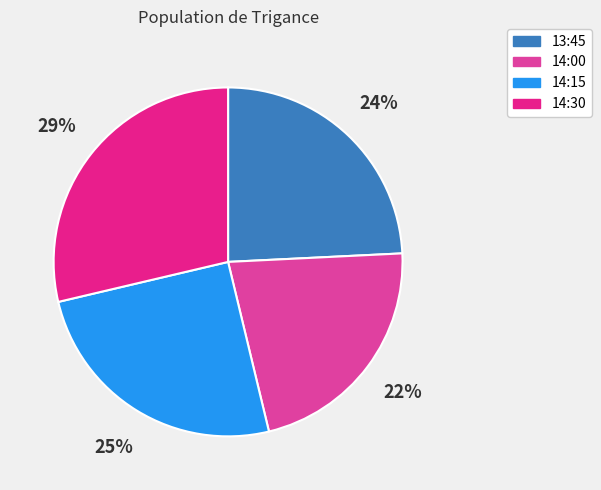

Is there a majority slice in this chart?

No